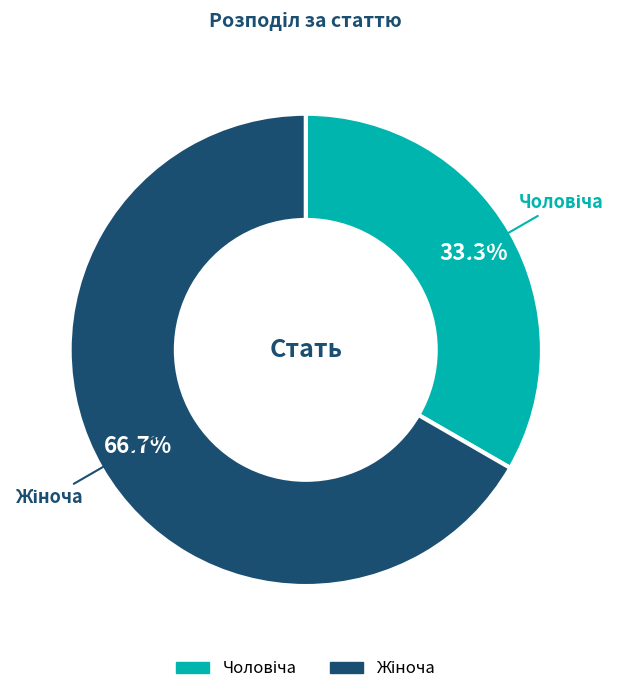

Is there a majority slice in this chart?

Yes